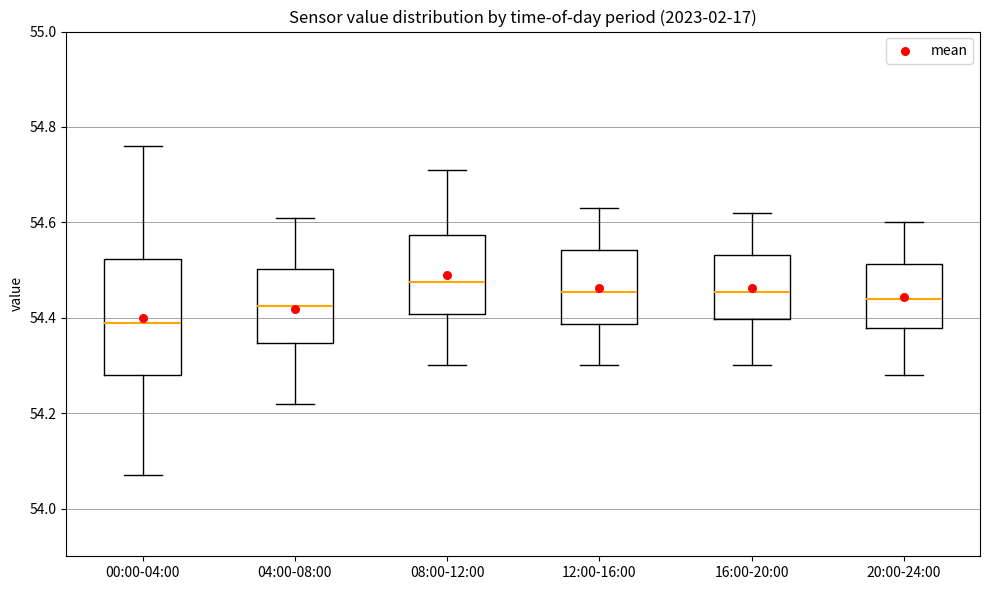

Reading left to right, transcribe this box plot: for each box, give where its median line is, the range the box spans, and where its two whiskers end, as read against the y-axis. The values are not printed on the chart, so give them approximately, as read against the axis.

00:00-04:00: median 54.40, box 54.28 to 54.52, whiskers 54.08 to 54.76
04:00-08:00: median 54.42, box 54.34 to 54.50, whiskers 54.22 to 54.62
08:00-12:00: median 54.48, box 54.40 to 54.58, whiskers 54.30 to 54.72
12:00-16:00: median 54.46, box 54.38 to 54.54, whiskers 54.30 to 54.64
16:00-20:00: median 54.46, box 54.40 to 54.54, whiskers 54.30 to 54.62
20:00-24:00: median 54.44, box 54.38 to 54.52, whiskers 54.28 to 54.60